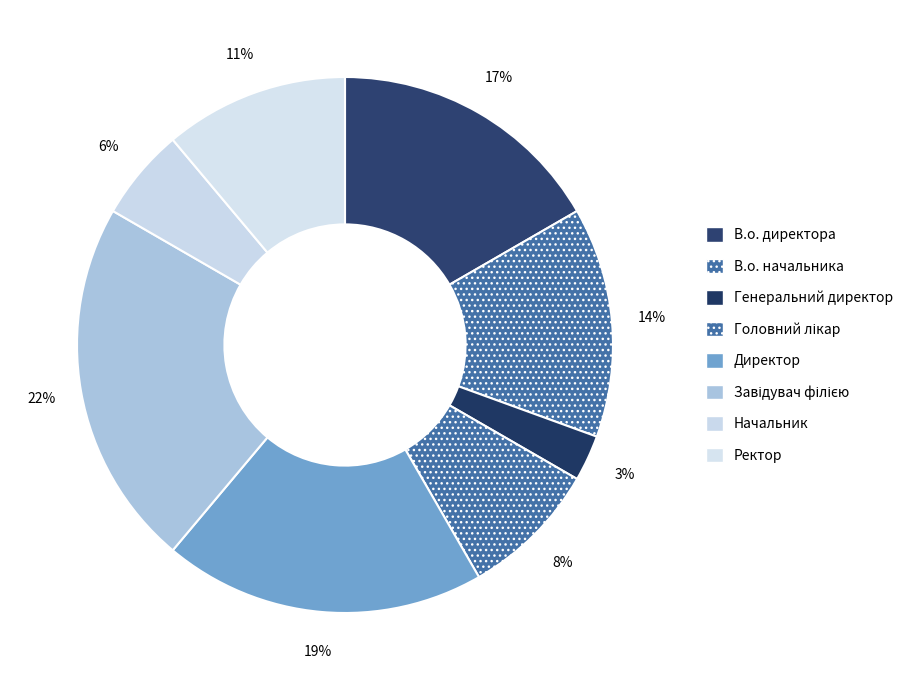

To the nearest percent, what is the difference between the largest and smallest slice percentages?

19%